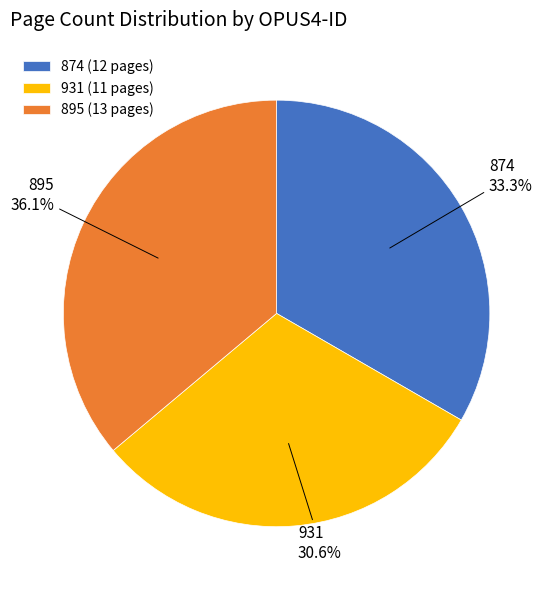

Combined, do 895 and 874 account for over 50%?

Yes